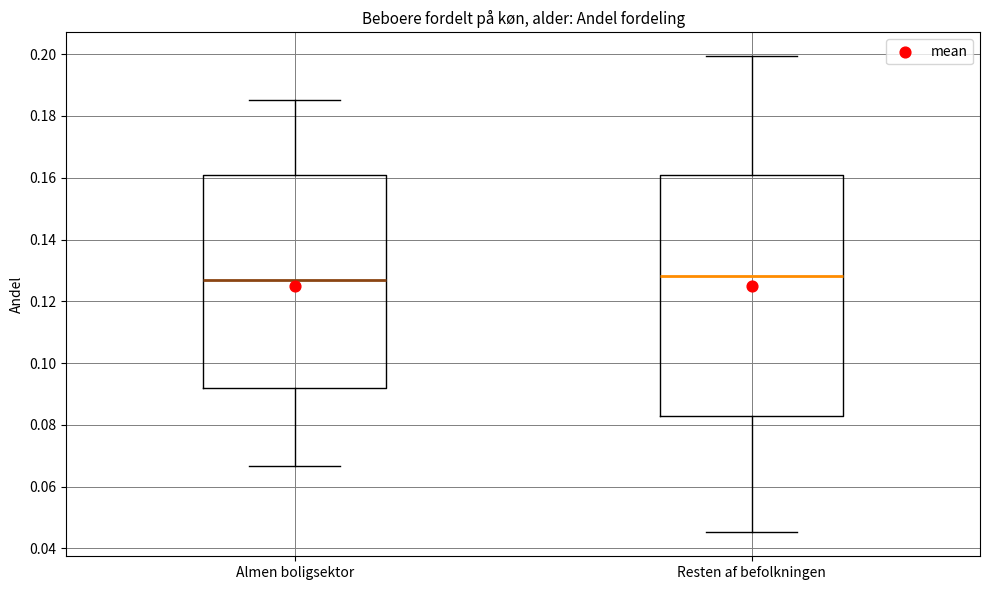

Comparing the boxes themselves (not the whiskers), which one is the tallest?

Resten af befolkningen